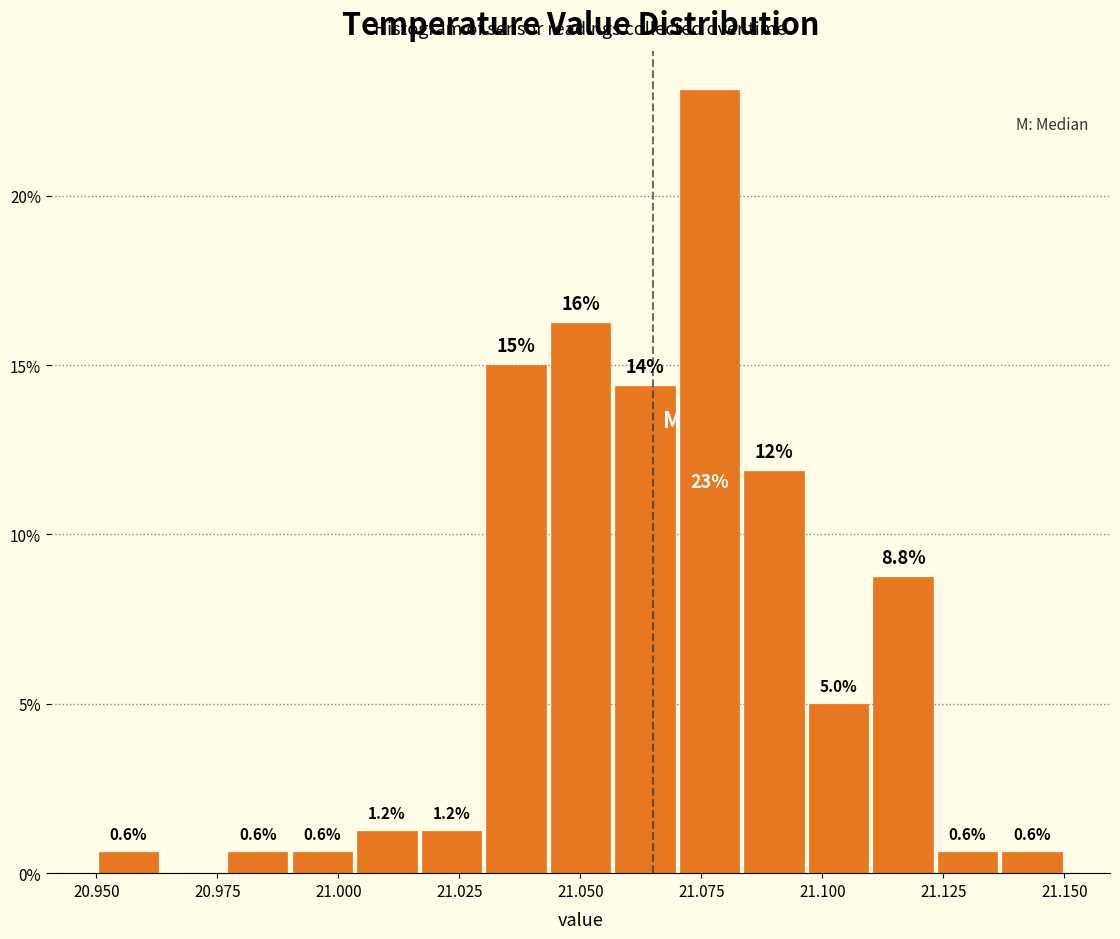

Around what value on the x-axis is the tallest bar? Give the approximate position of its centre, as read against the axis.

21.075